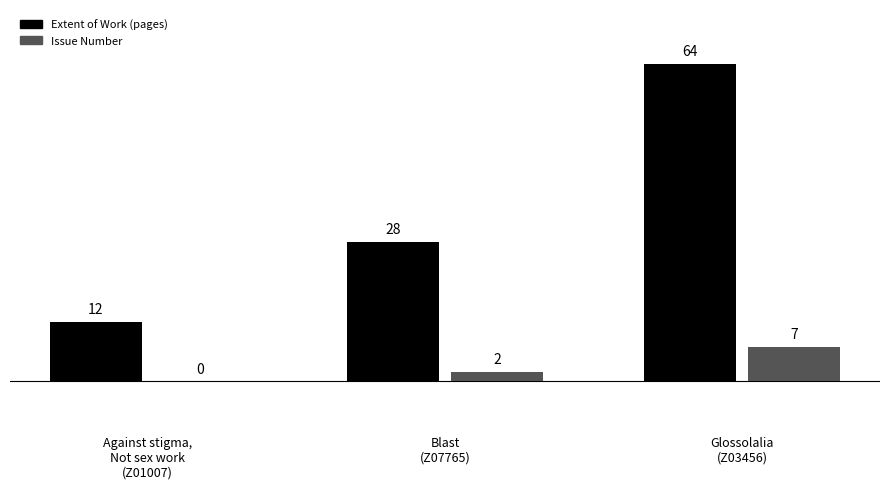

What is the total value across all series at Against stigma,
Not sex work
(Z01007)?

12